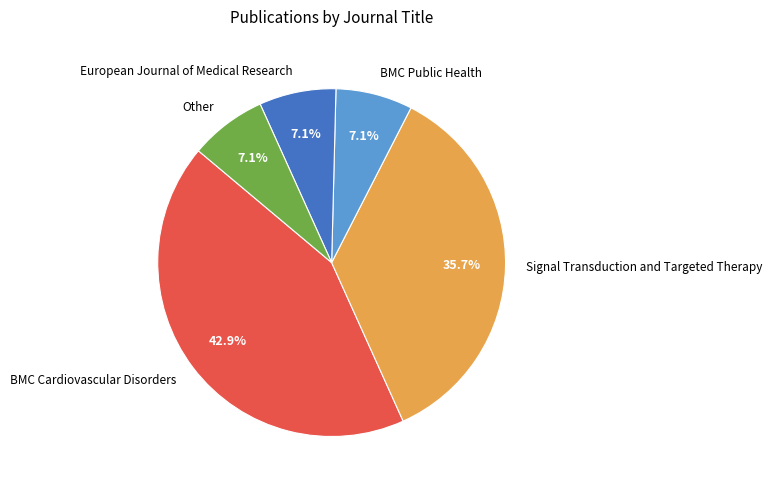

What percentage is the BMC Cardiovascular Disorders slice, to the nearest percent?

43%